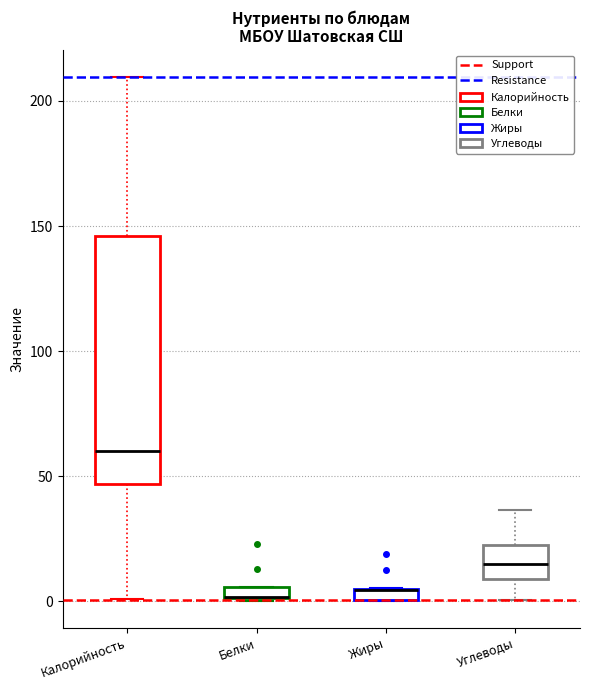

Which box is the tallest, from its lower edge to its upper edge?

Калорийность